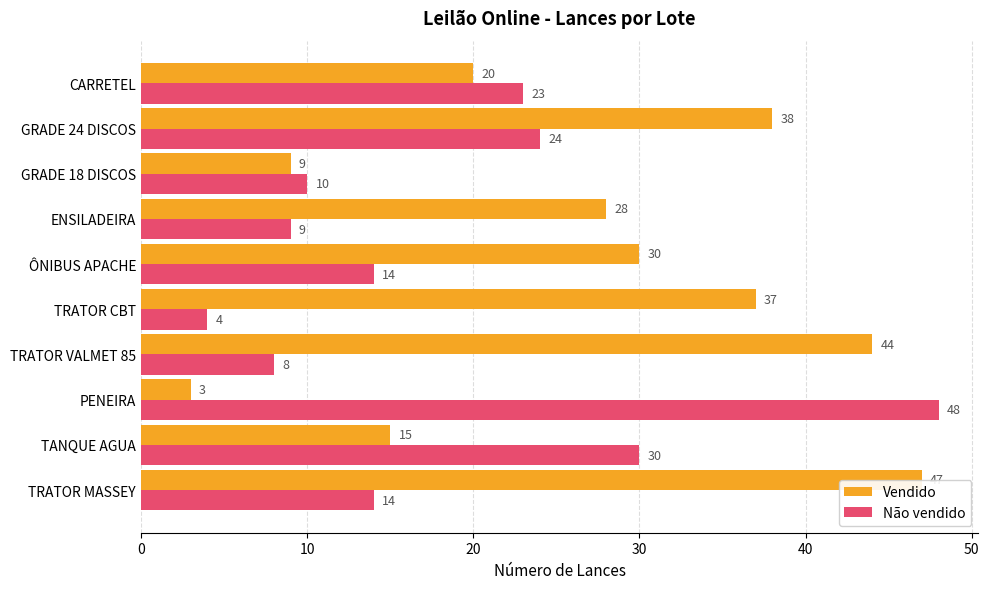

What is the total value across all series at PENEIRA?

51